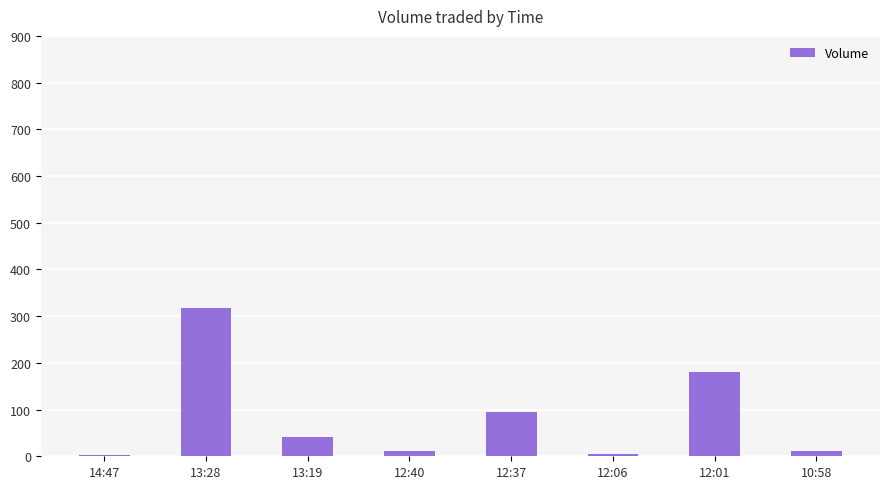

What is the label of the 1st bar from the left?

14:47